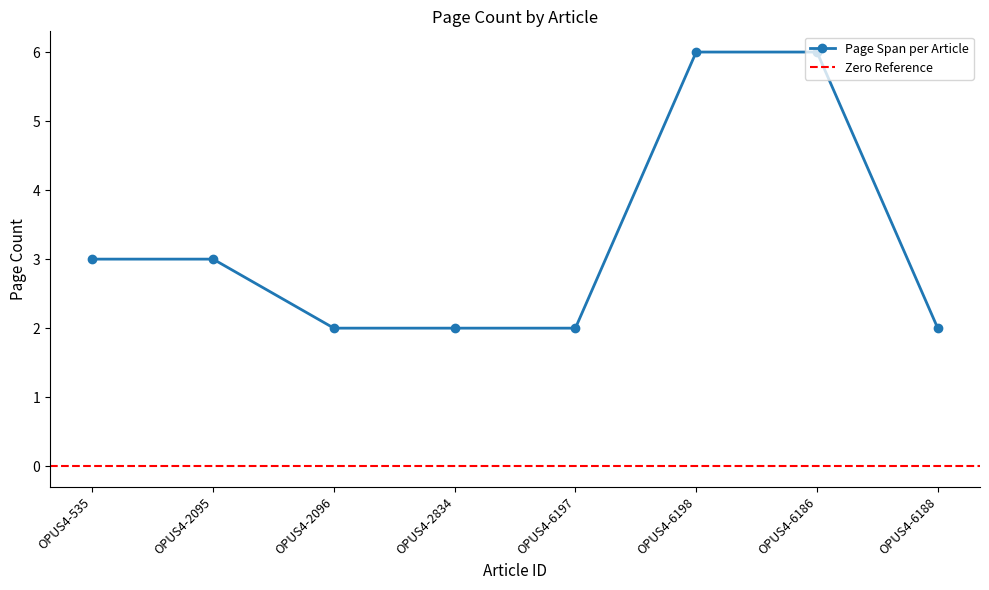

What is the value of the Page Span per Article point at the 5th from the left?

2